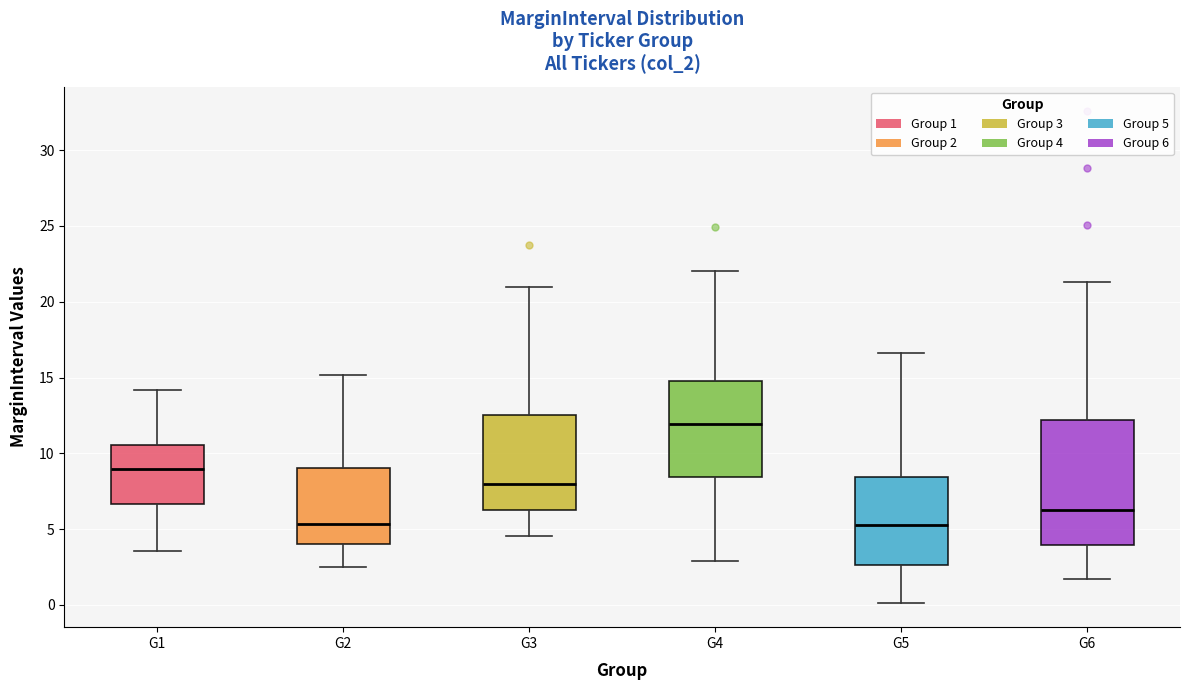

Reading left to right, read every box against the y-axis: the position of its median line, the range the box covers, and the ends of its whiskers. The values are not printed on the chart, so give them approximately, as read against the axis.

G1: median 9.0, box 6.5 to 10.5, whiskers 3.5 to 14.0
G2: median 5.5, box 4.0 to 9.0, whiskers 2.5 to 15.0
G3: median 8.0, box 6.5 to 12.5, whiskers 4.5 to 21.0
G4: median 12.0, box 8.5 to 15.0, whiskers 3.0 to 22.0
G5: median 5.5, box 2.5 to 8.5, whiskers 0.0 to 16.5
G6: median 6.5, box 4.0 to 12.0, whiskers 1.5 to 21.5